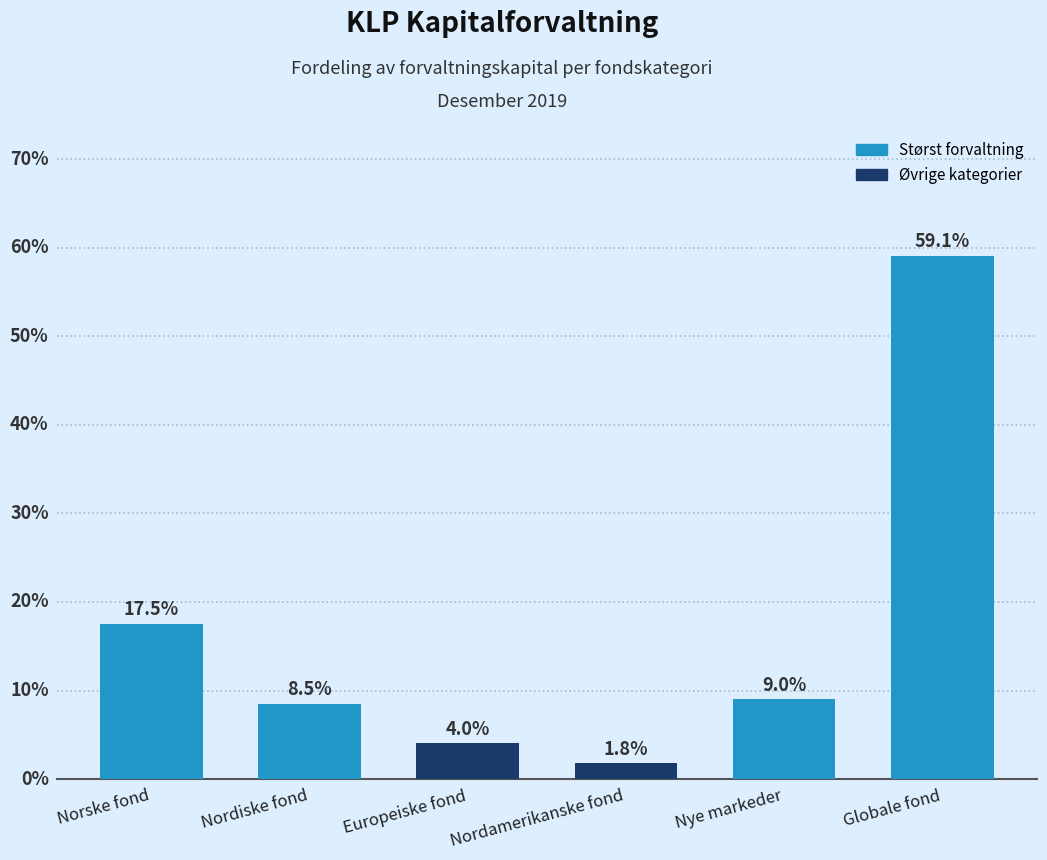

Does the chart contain any negative values?

No